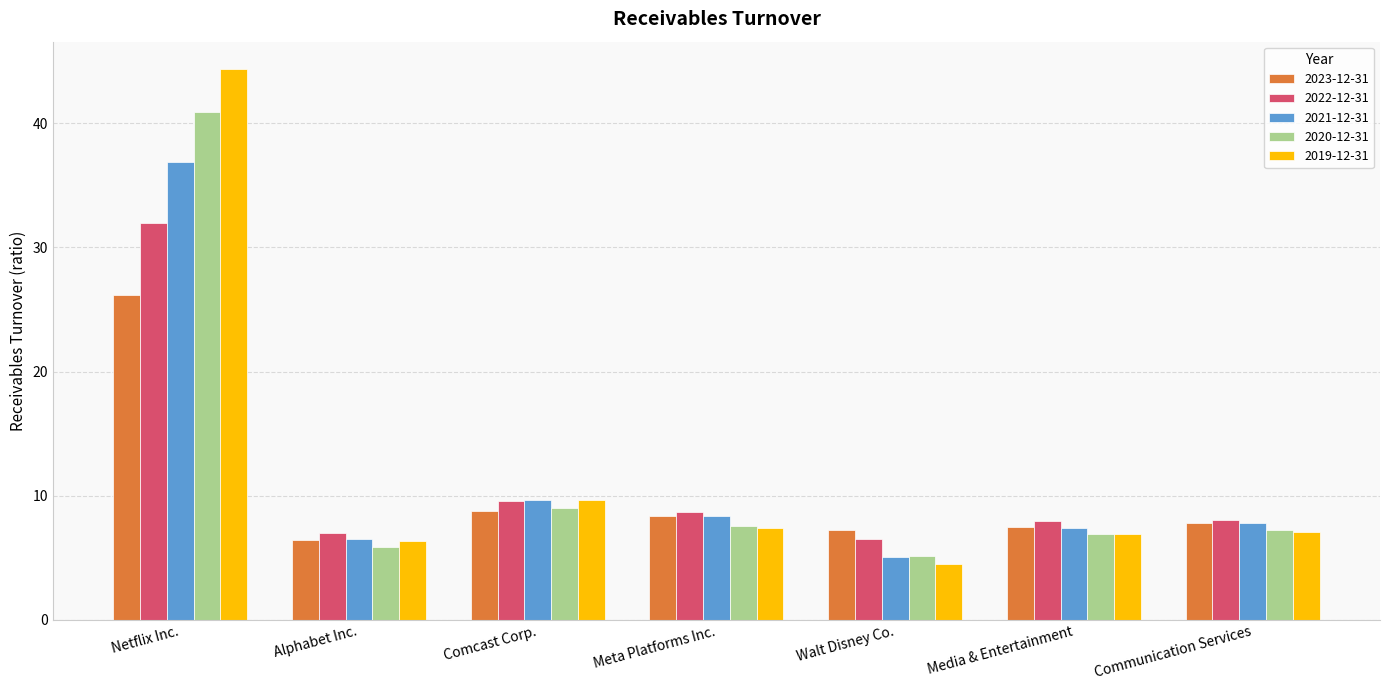

Which series has the largest range (max minus min)?

2019-12-31